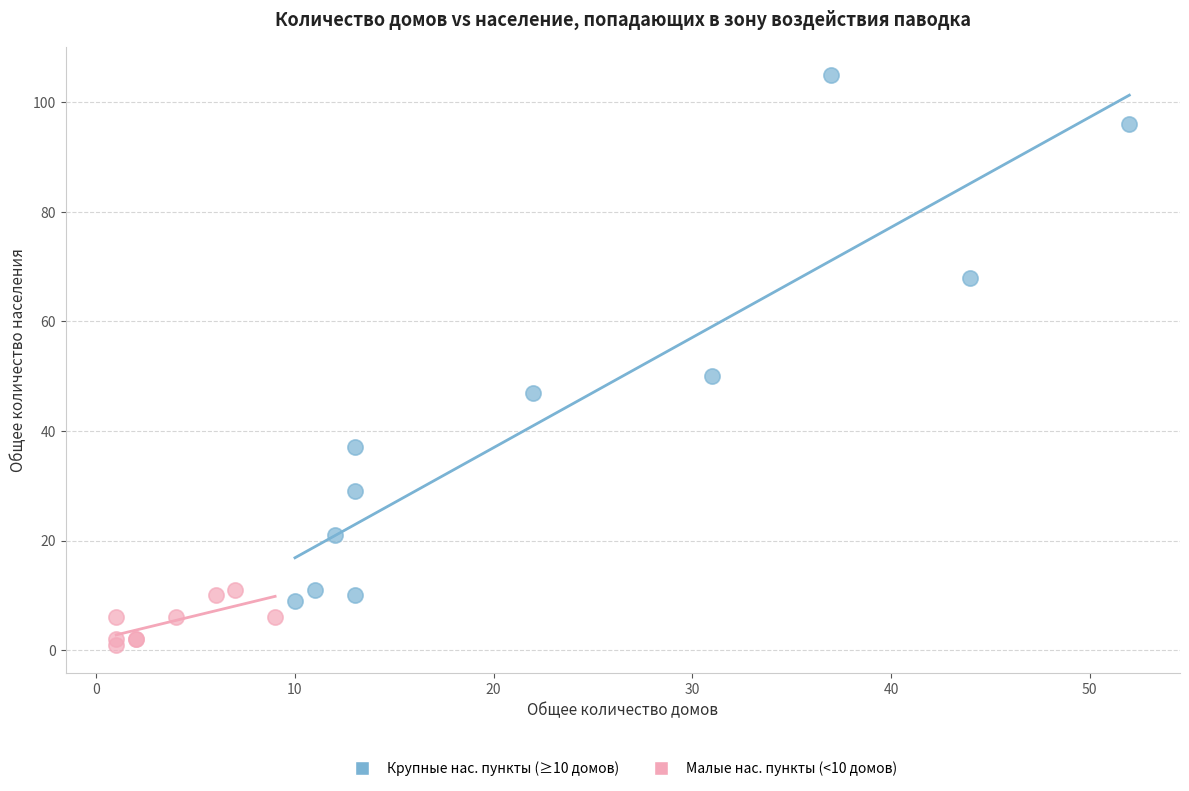

Which series reaches the maximum Y coordinate?

Крупные нас. пункты (≥10 домов)